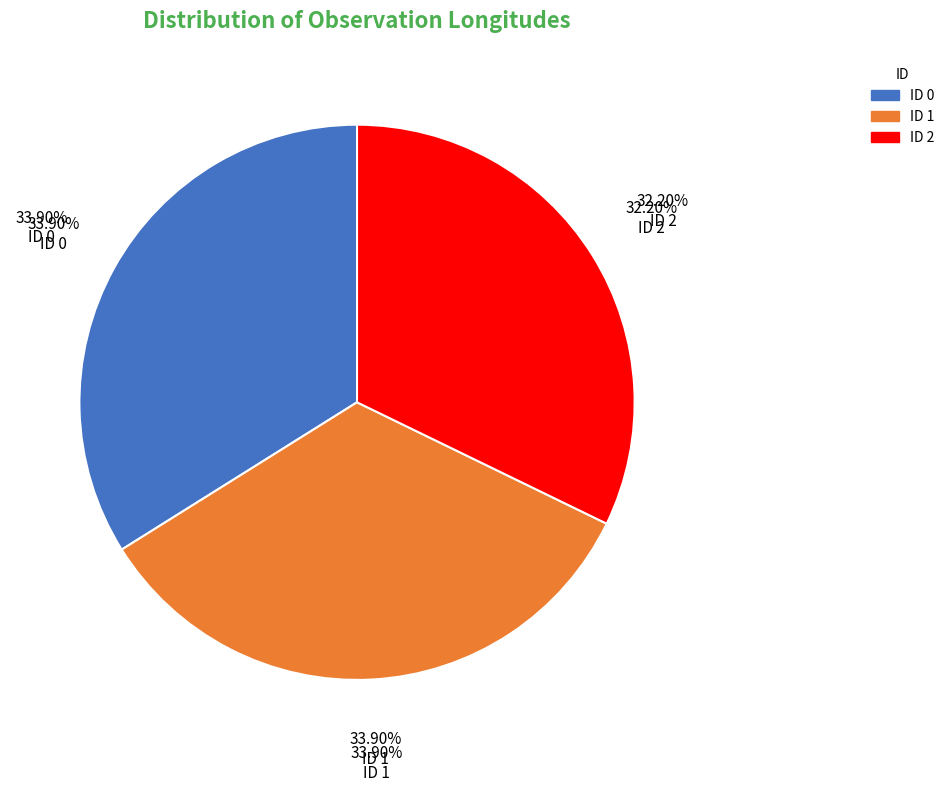

Rank the categories by value from lowest to highest.

2, 1, 0